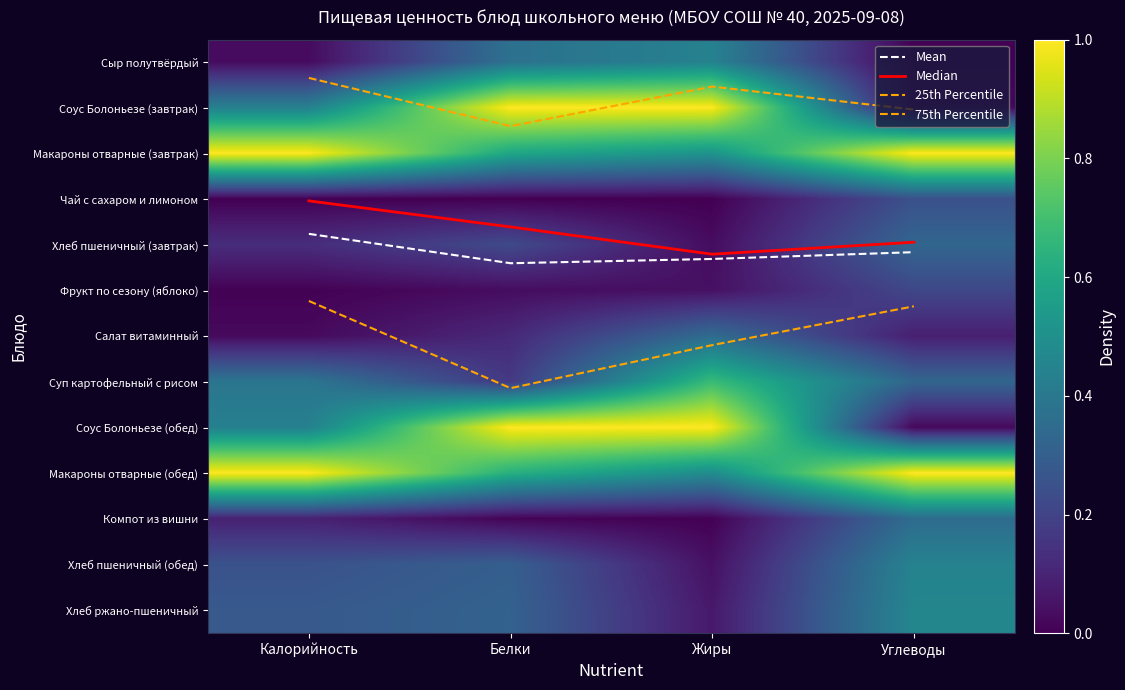

List the labels in order of Median value, largest first.

Жиры, Углеводы, Белки, Калорийность